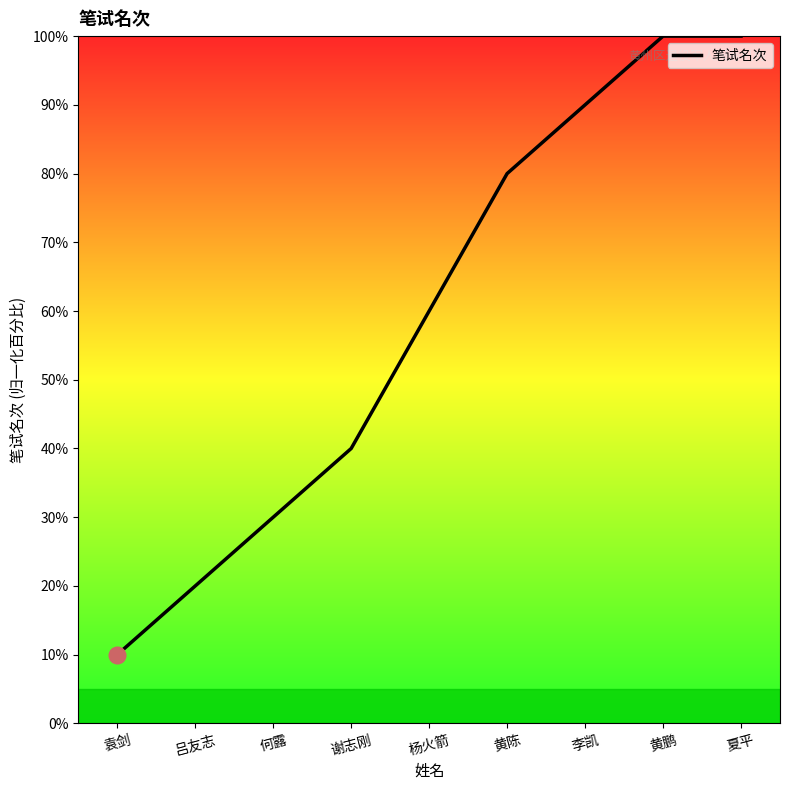

What is the difference between the values at 夏平 and 李凯?

10